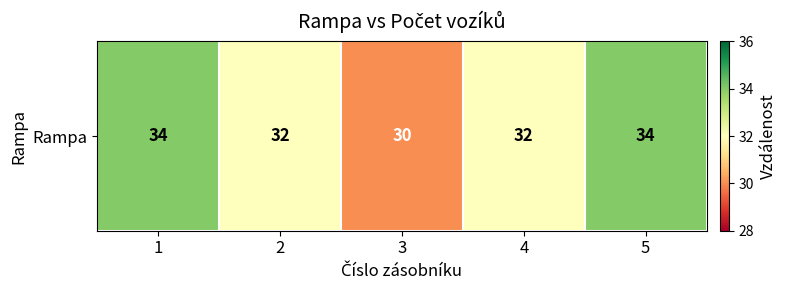

The value at 2 is 32. True or false?

True